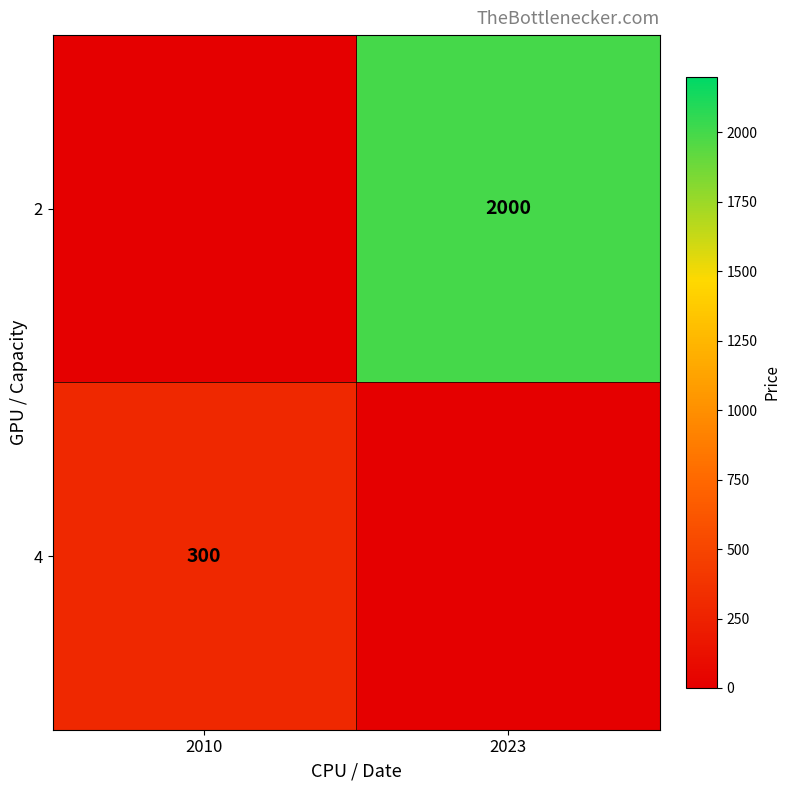

True or false: 4 has a value of 119 at 2010.

False